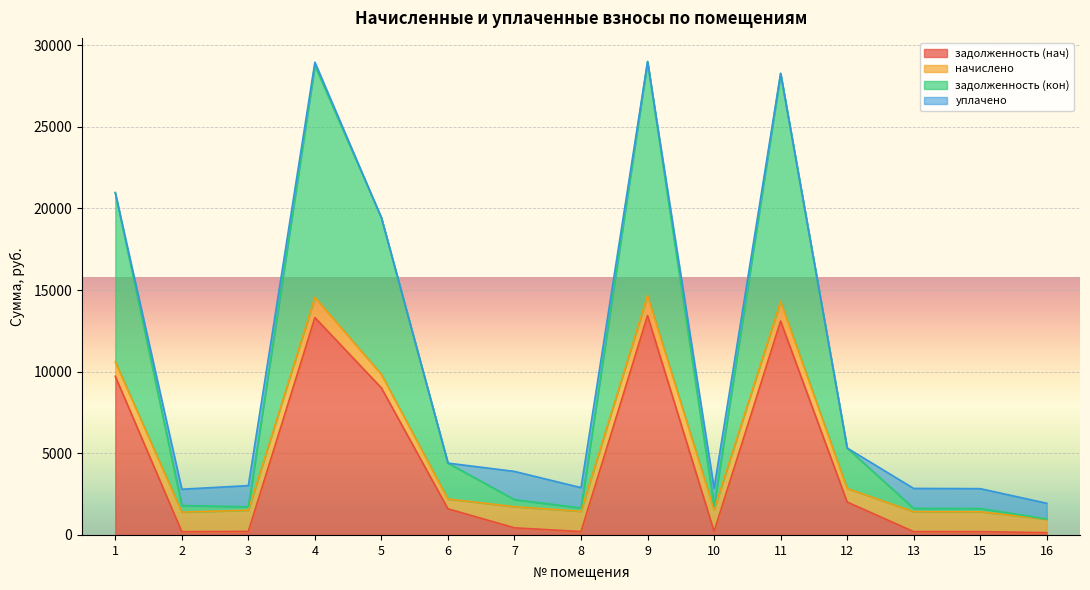

Where is задолженность (нач) nearest to the value 6787?

5